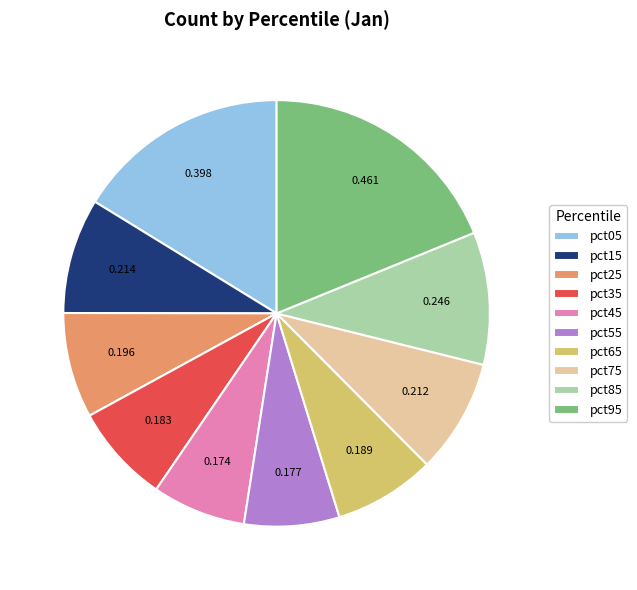

Is the sum of pct95 and pct25 greater than half?

No